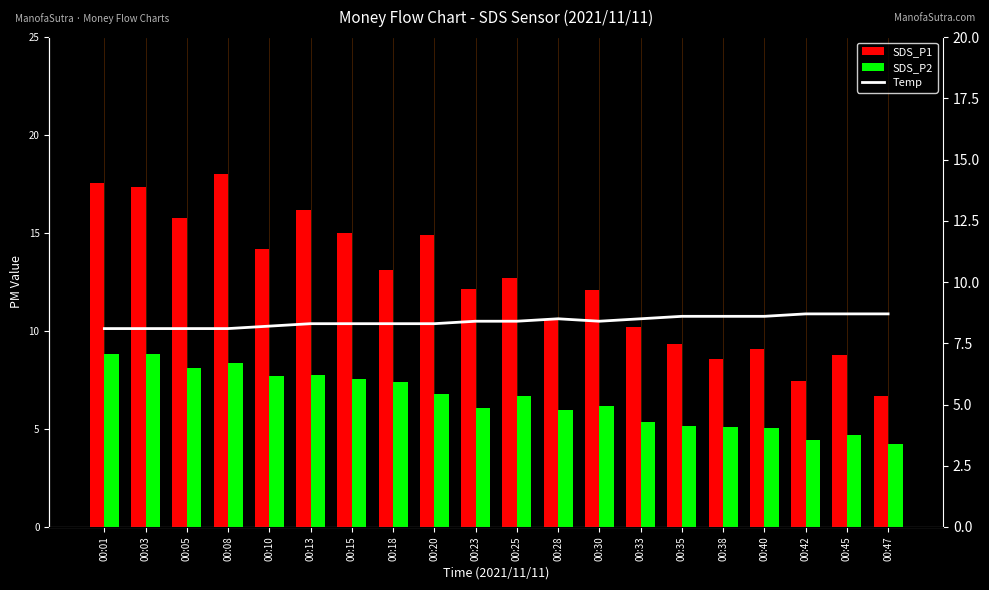

What value does the SDS_P1 series have at 00:13?

16.2